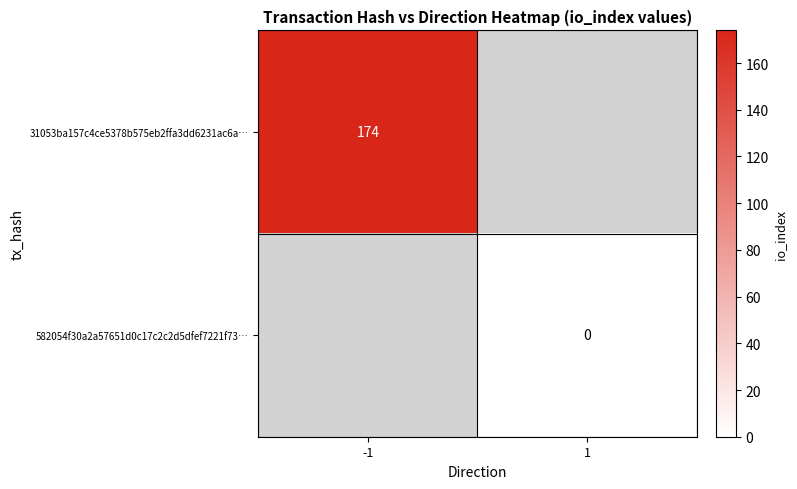

Is it true that 31053ba157c4ce5378b575eb2ffa3dd6231ac6a… equals 174 at -1?

True